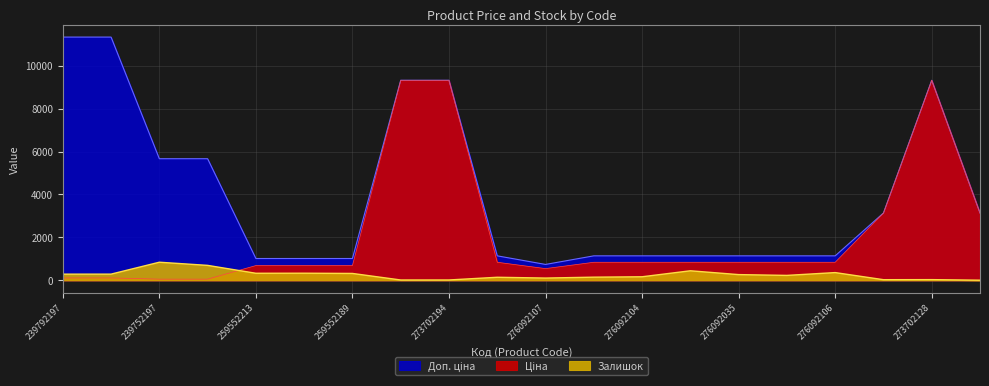

List the series in order of their overall mean, highest first.

Доп. ціна, Ціна, Залишок